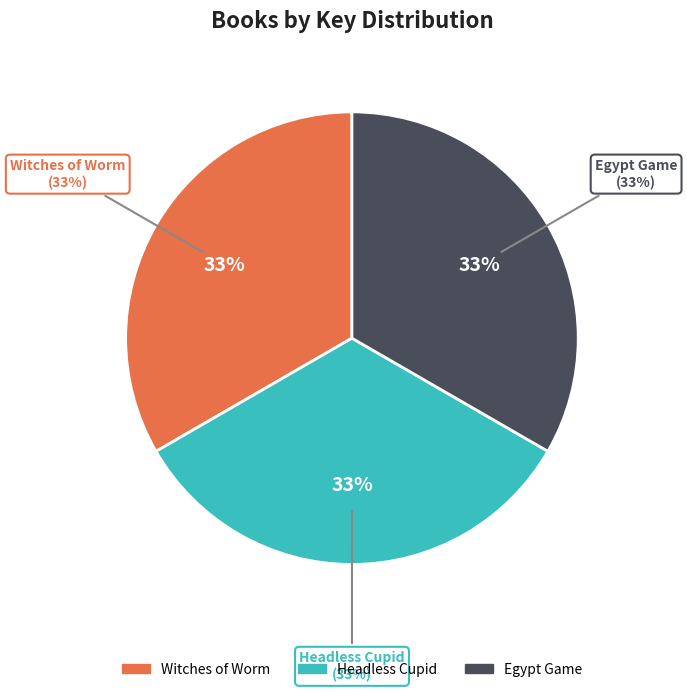

What percentage is the Witches of Worm slice, to the nearest percent?

33%